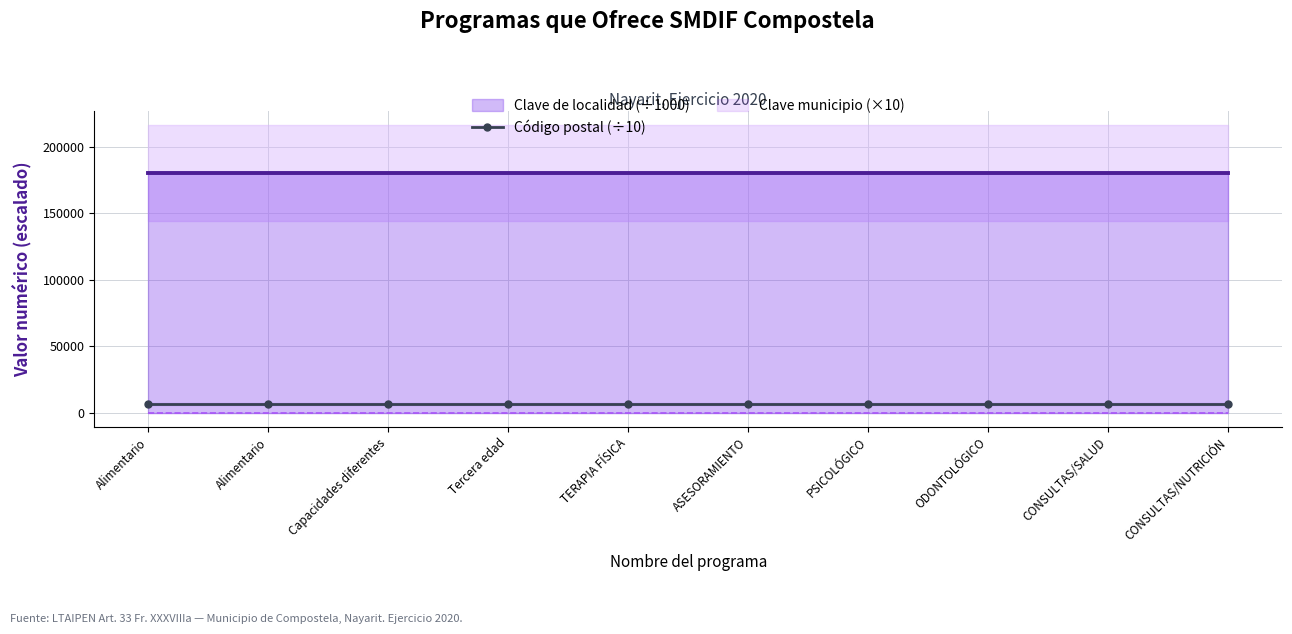

What is the label of the 1st point from the left?

Alimentario